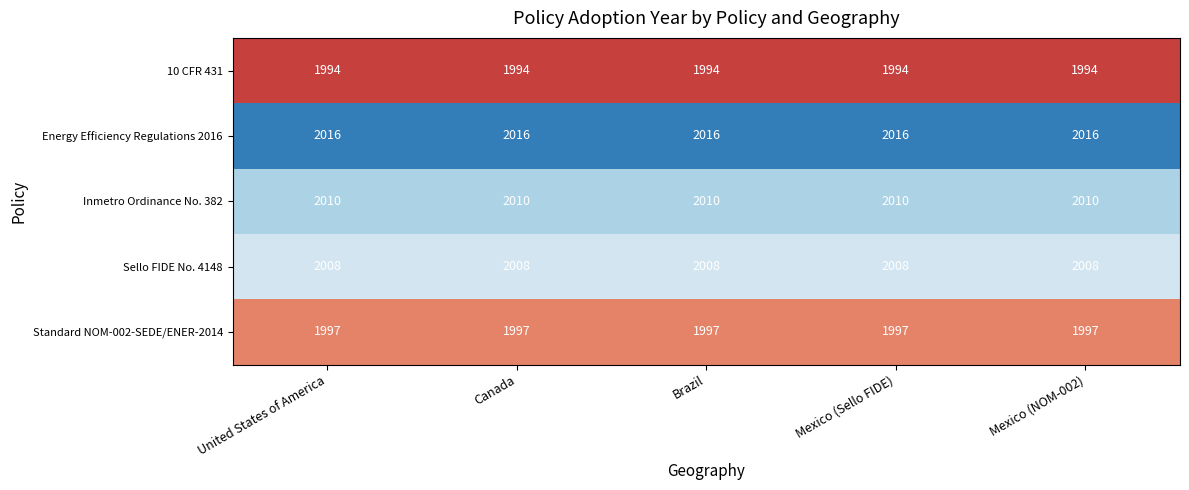

What is the approximate value of Inmetro Ordinance No. 382 at Canada?

2010